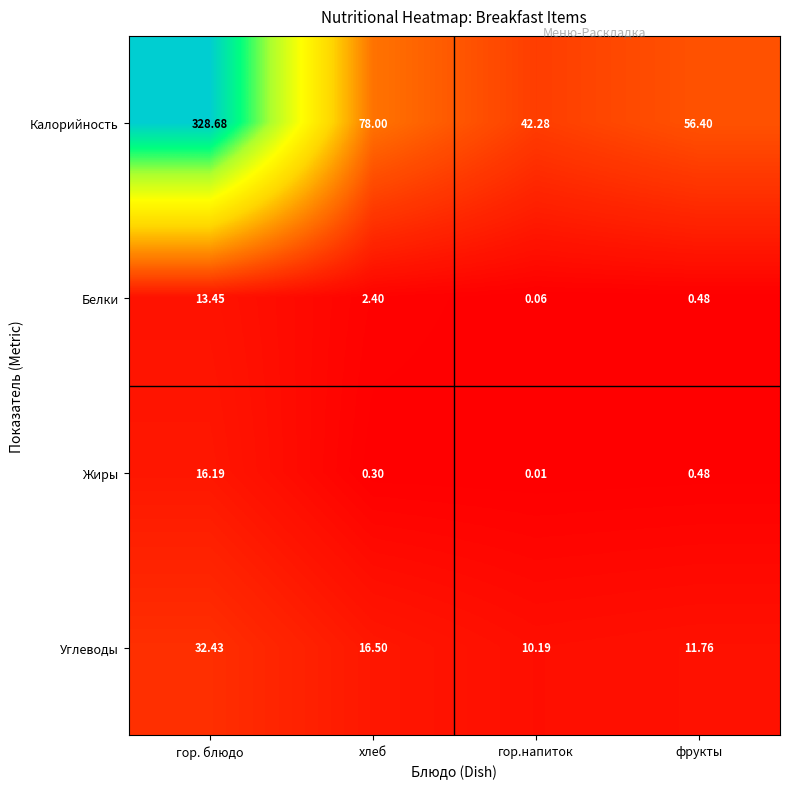

List the series in order of their peak value, highest first.

Калорийность, Углеводы, Жиры, Белки